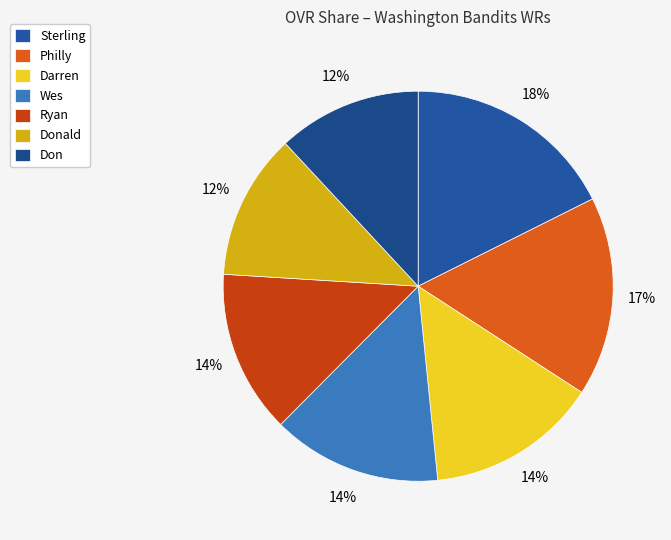

How many slices are in this pie chart?

7